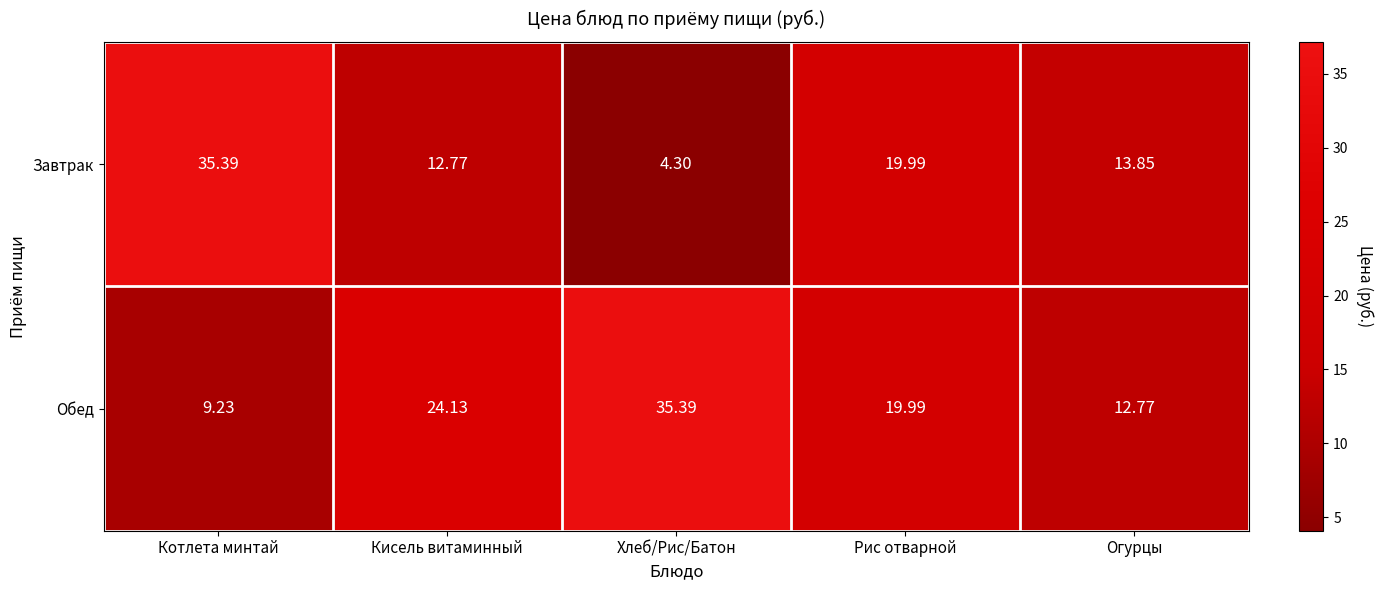

At Котлета минтай, list the series in order from largest to smallest.

Завтрак, Обед